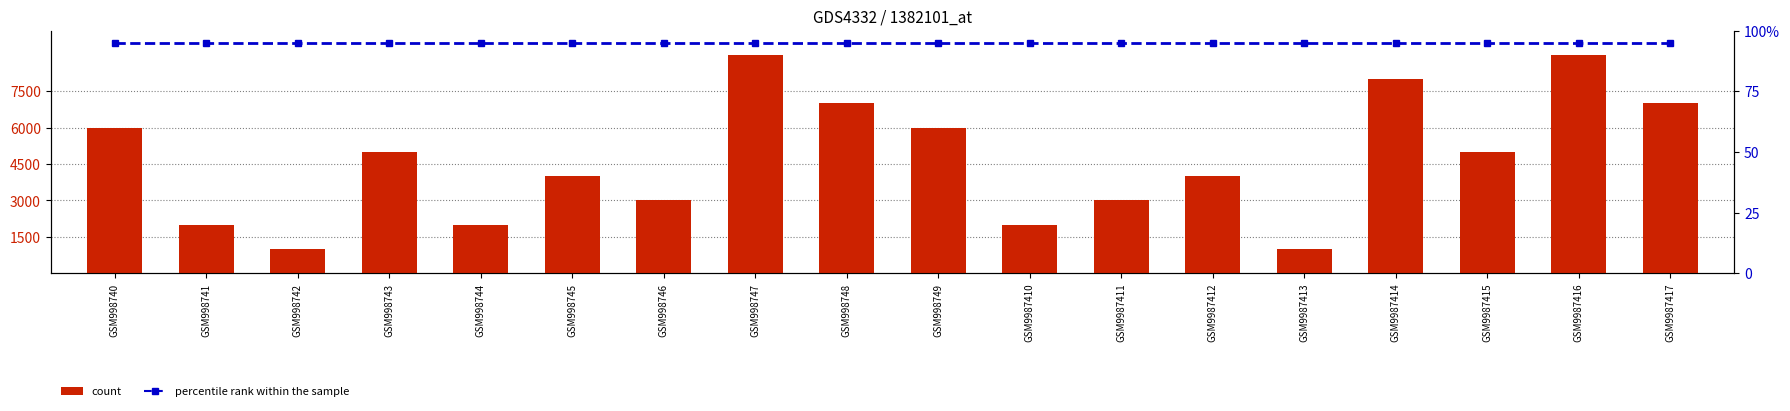

Is it true that percentile rank within the sample equals 95 at GSM9987416?

True